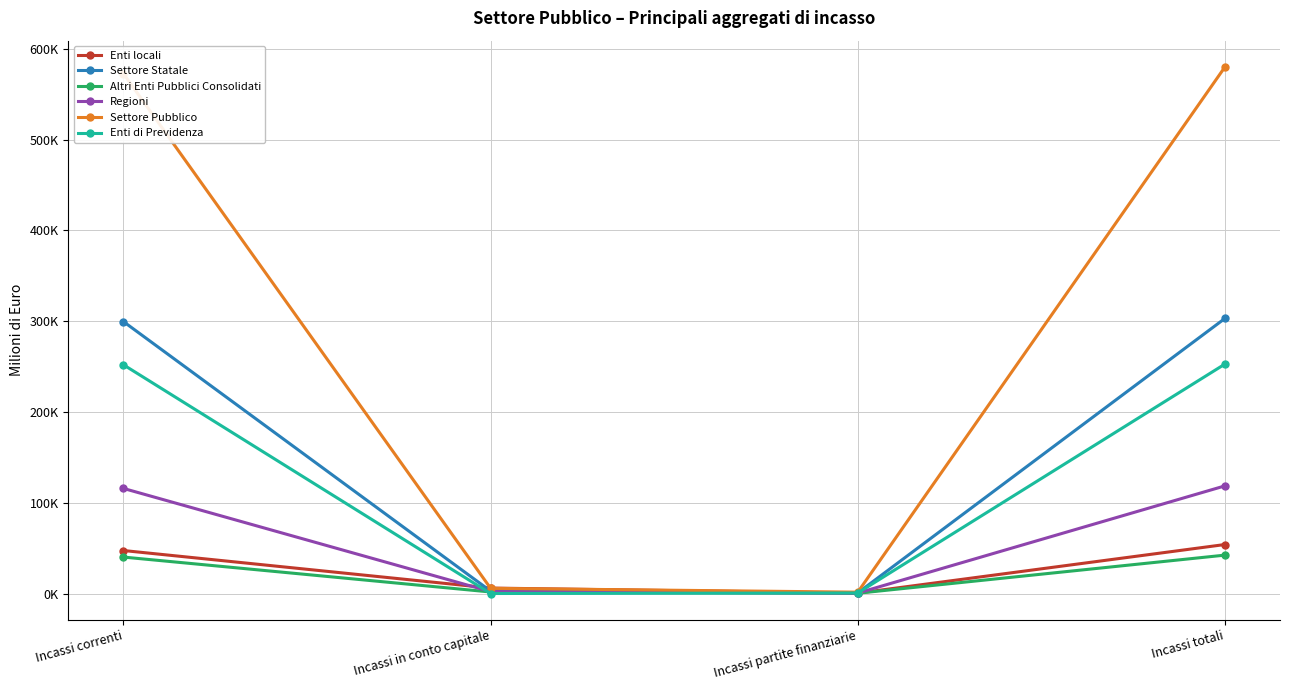

At which category does the chart reach its minimum across all series?

Incassi in conto capitale